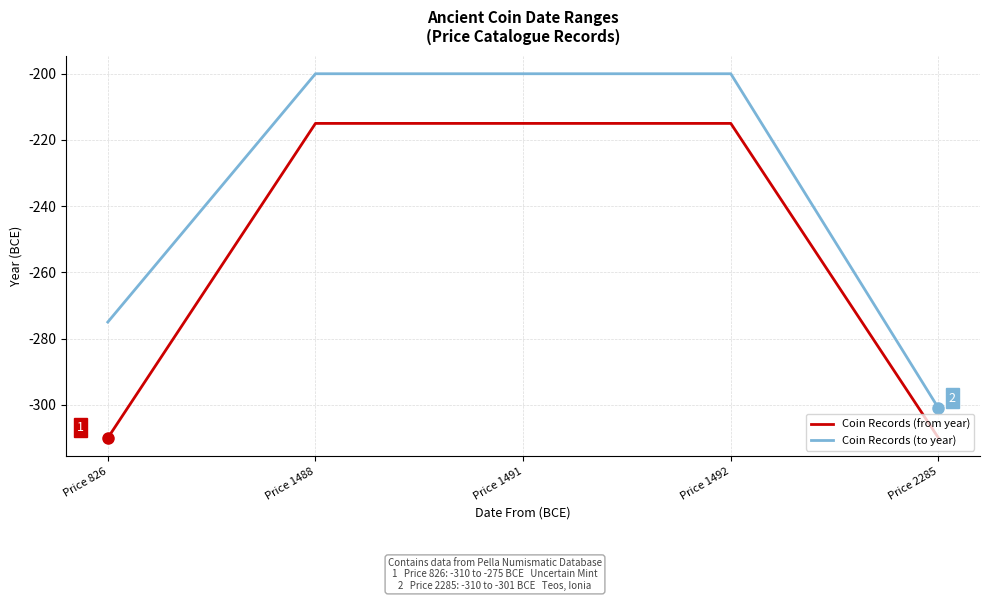

What is the difference between the second highest and minimum values in the Coin Records (from year) series?

95